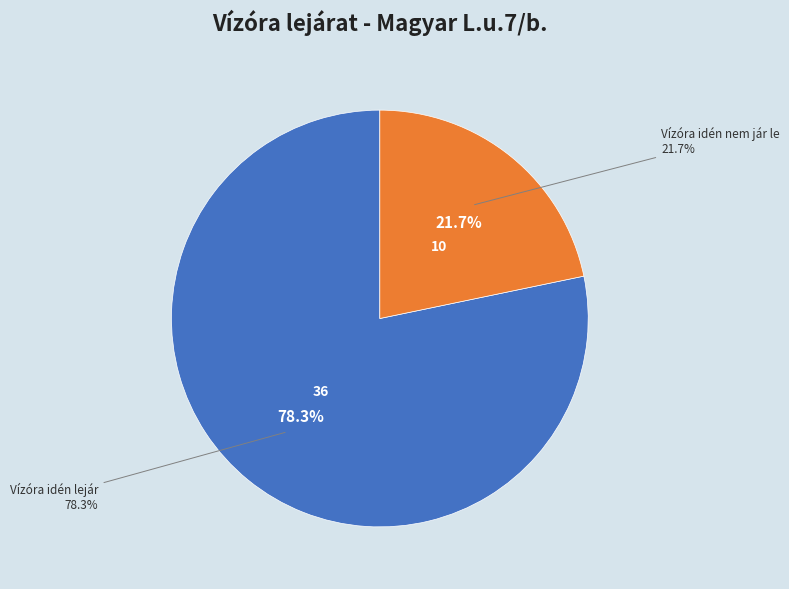

Which category has the biggest portion of the pie?

Vízóra idén lejár